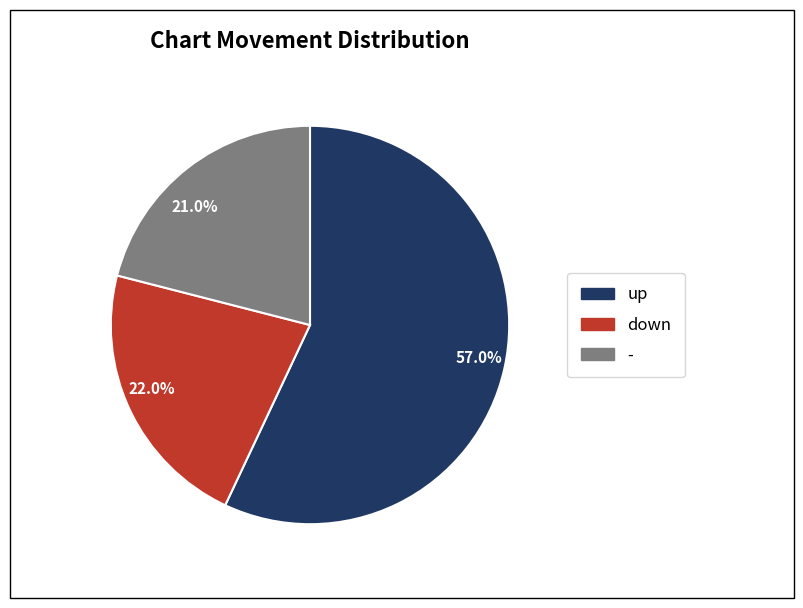

What is the smallest slice in the pie chart?

21.0%